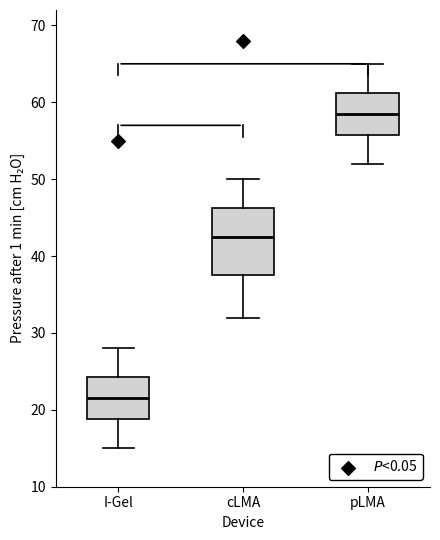

Which box has the lowest median line?

I-Gel